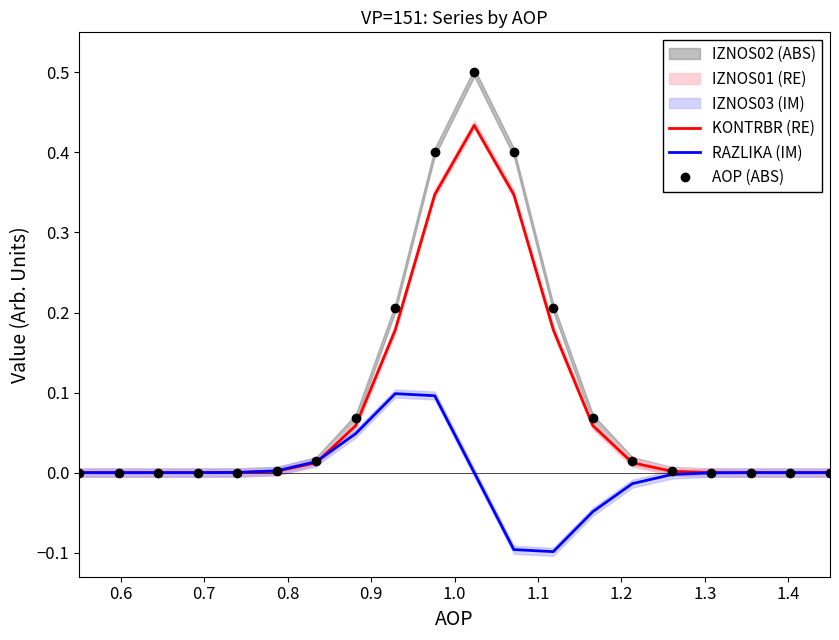

True or false: AOP (ABS) and KONTRBR (RE) cross at least once.

False